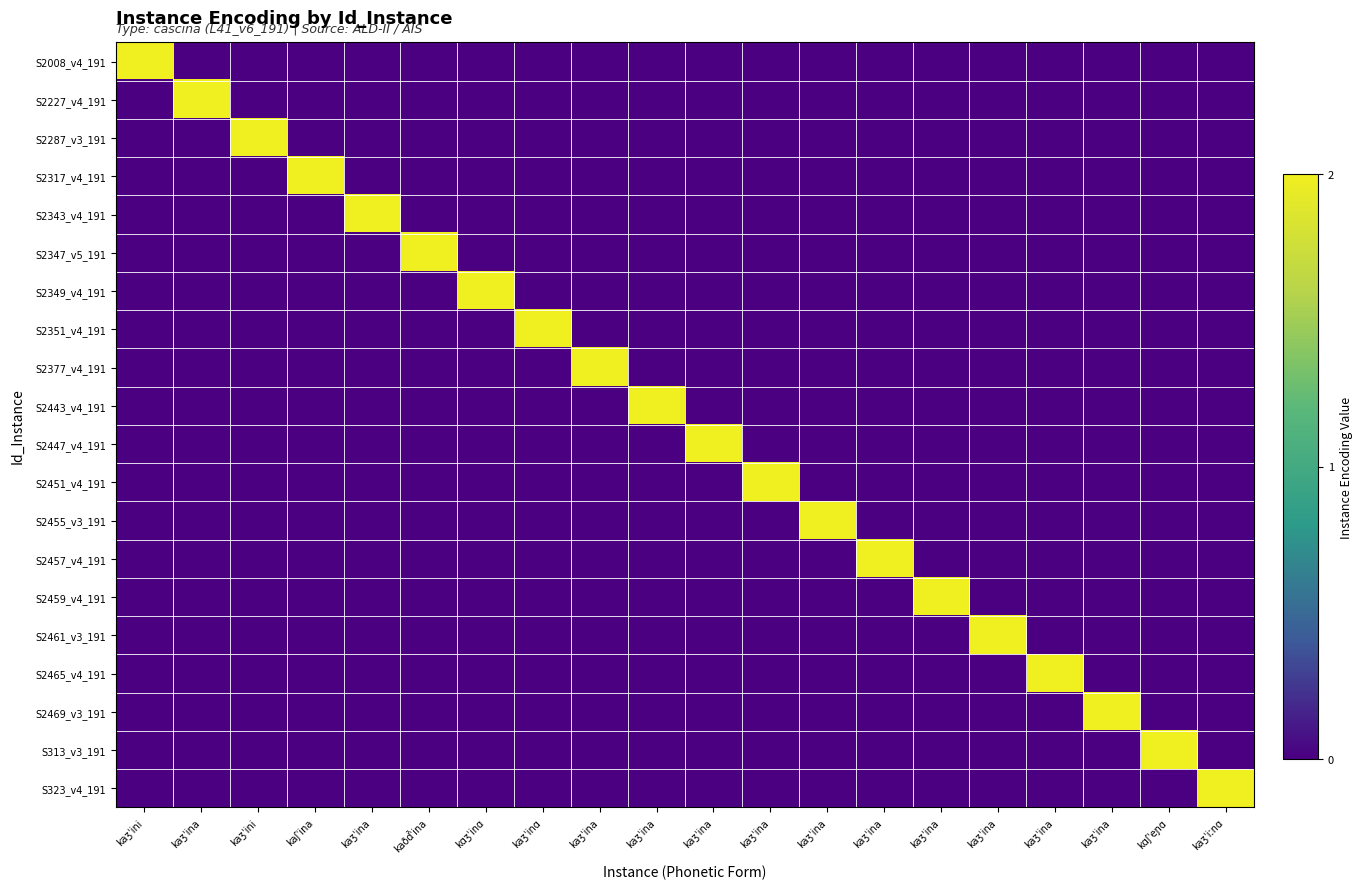

What is the greatest value displayed?

2